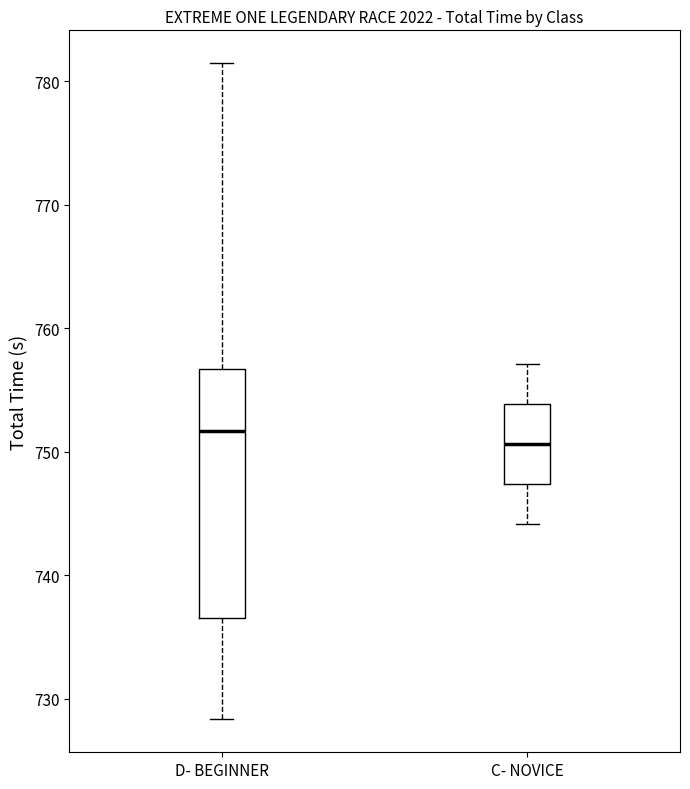

Reading left to right, transcribe this box plot: for each box, give where its median line is, the range the box spans, and where its two whiskers end, as read against the y-axis. The values are not printed on the chart, so give them approximately, as read against the axis.

D- BEGINNER: median 752, box 737 to 757, whiskers 728 to 781
C- NOVICE: median 751, box 747 to 754, whiskers 744 to 757